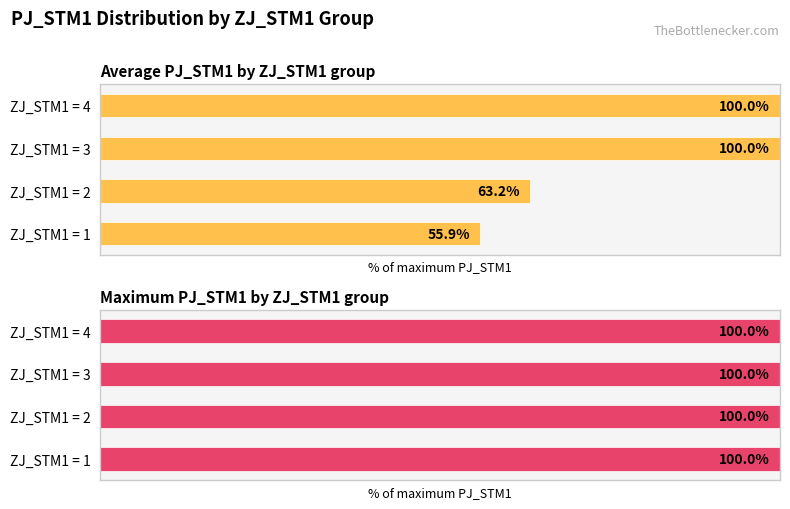

How many values in the Average PJ_STM1 by ZJ_STM1 group series are below 100?

2